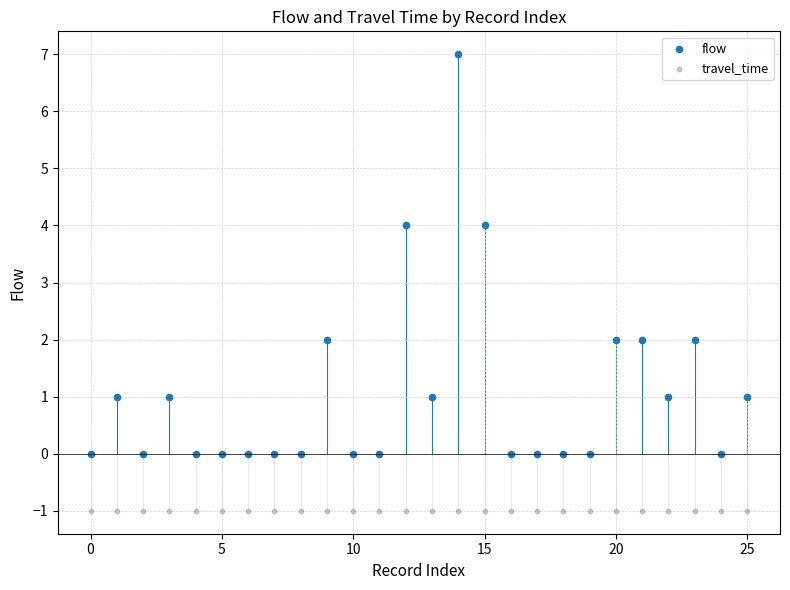

Which series reaches the maximum Y coordinate?

flow